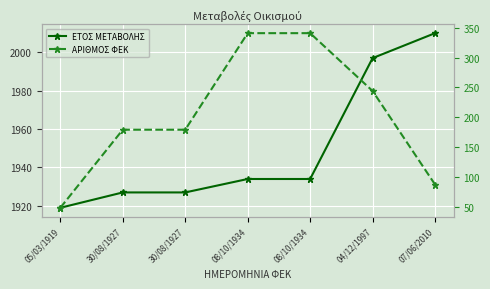

True or false: ΕΤΟΣ ΜΕΤΑΒΟΛΗΣ has more than 1 points higher than both neighbors.

False